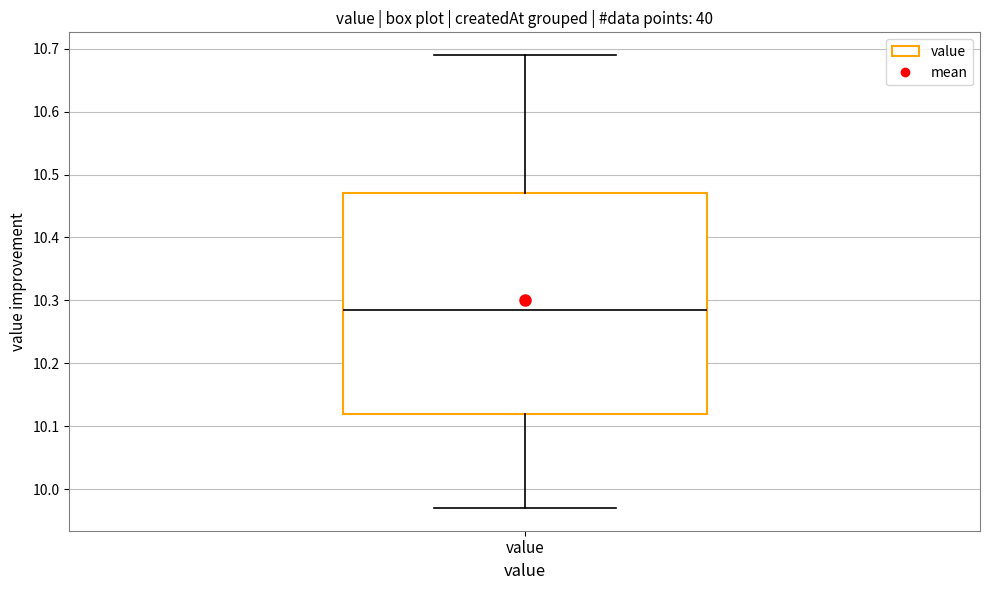

Where does the upper whisker of the box for value end on the y-axis? The values are not printed on the chart, so give them approximately, as read against the axis.

10.69